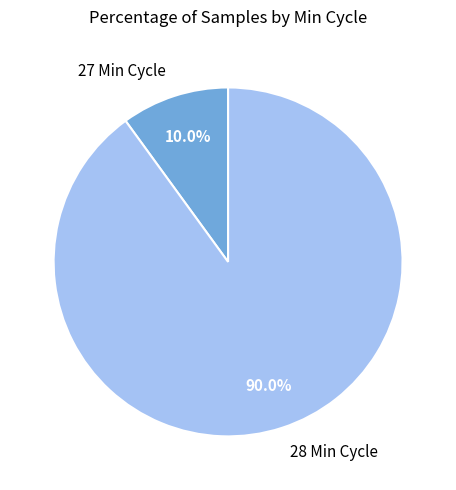

What is the largest slice in the pie chart?

28 Min Cycle